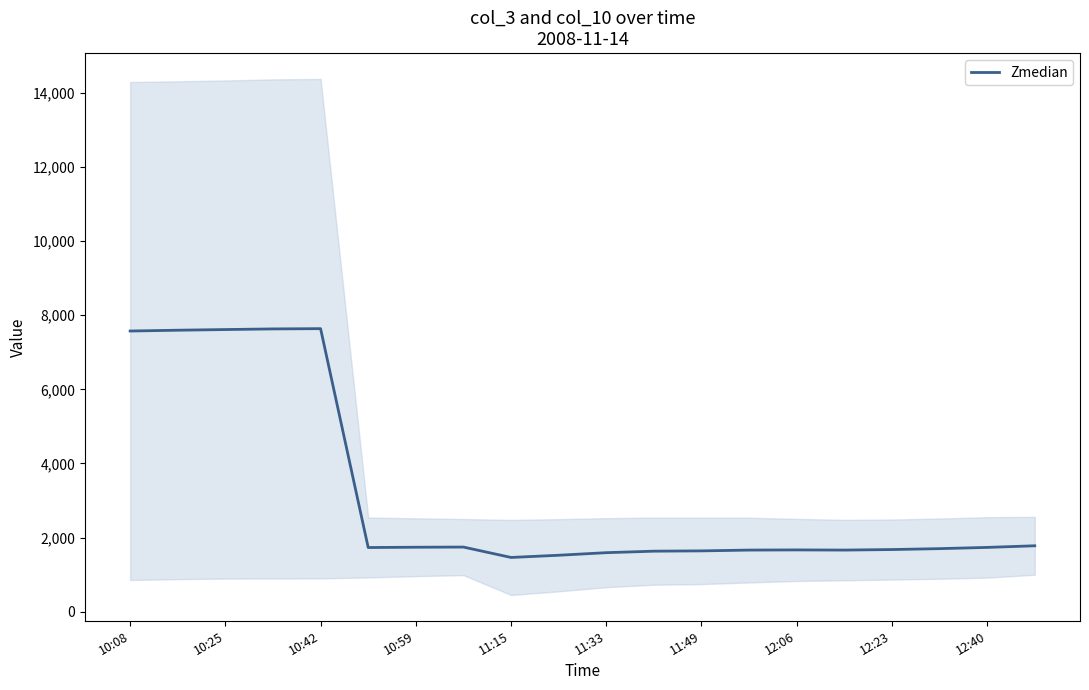

What is the maximum value for Zmedian?

7638.5